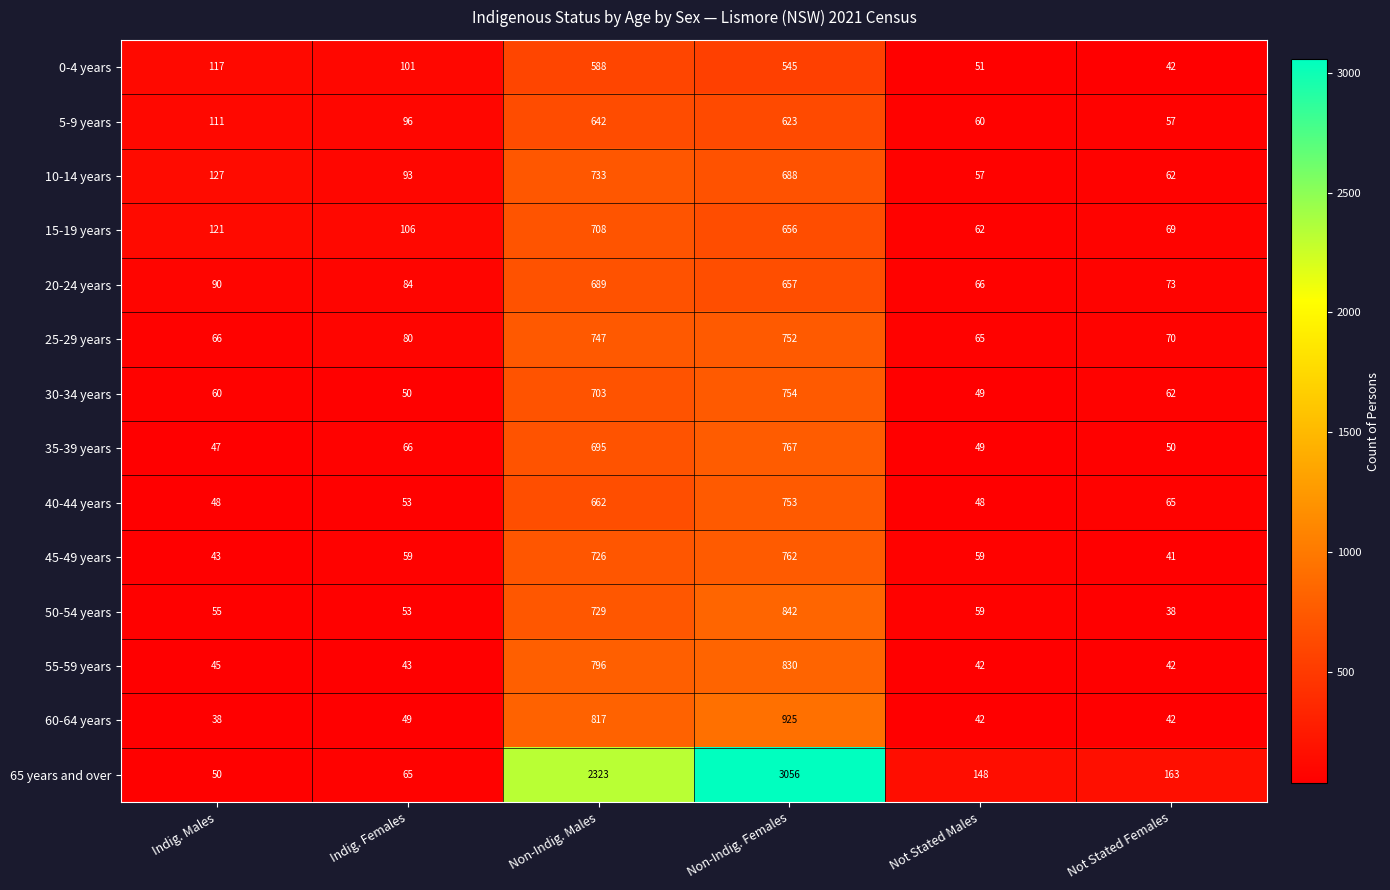

What value does the 20-24 years series have at Non-Indig. Females, to the nearest 100?

700